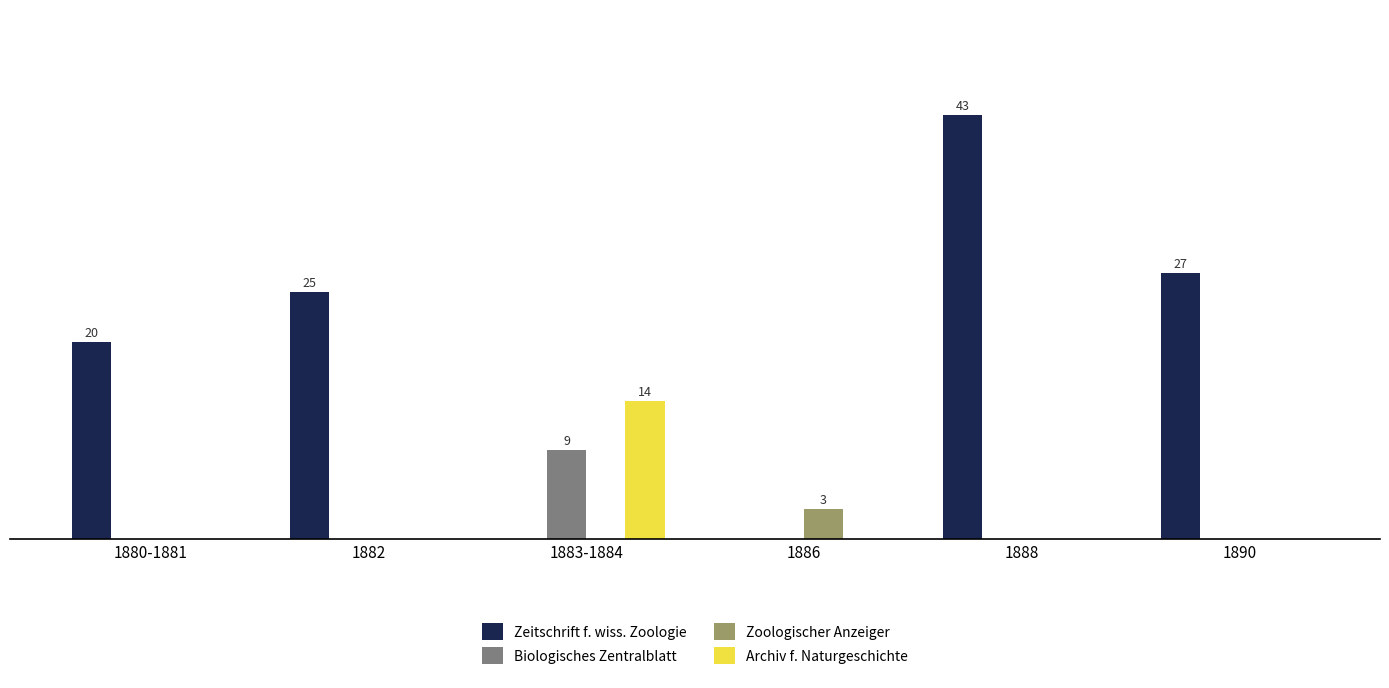

What are all the series names shown in the legend?

Zeitschrift f. wiss. Zoologie, Biologisches Zentralblatt, Zoologischer Anzeiger, Archiv f. Naturgeschichte